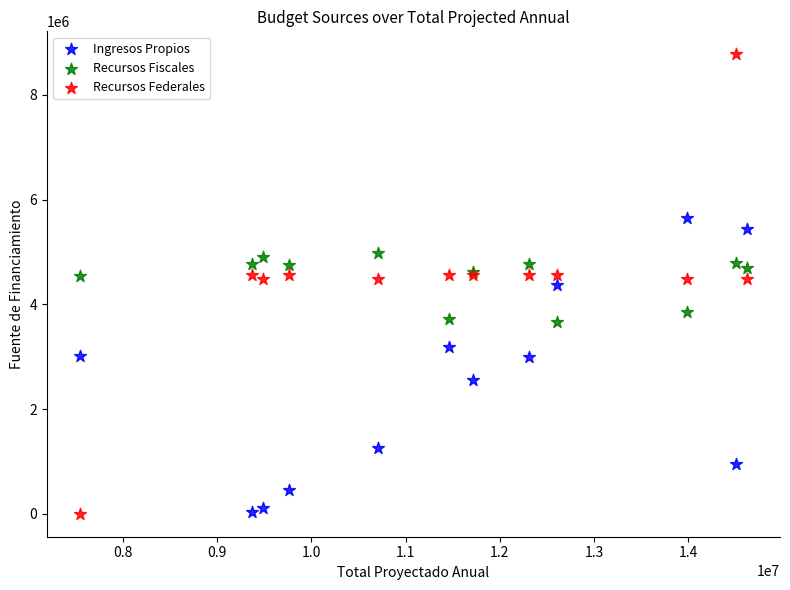

Which series reaches the maximum Y coordinate?

Recursos Federales